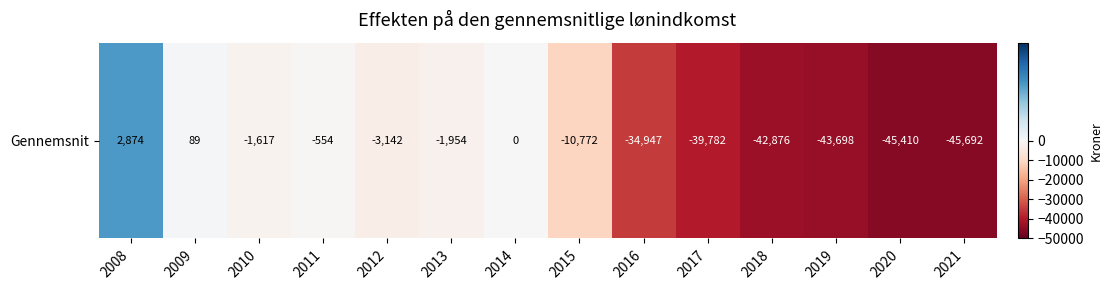

Which has a higher value, 2016 or 2011?

2011